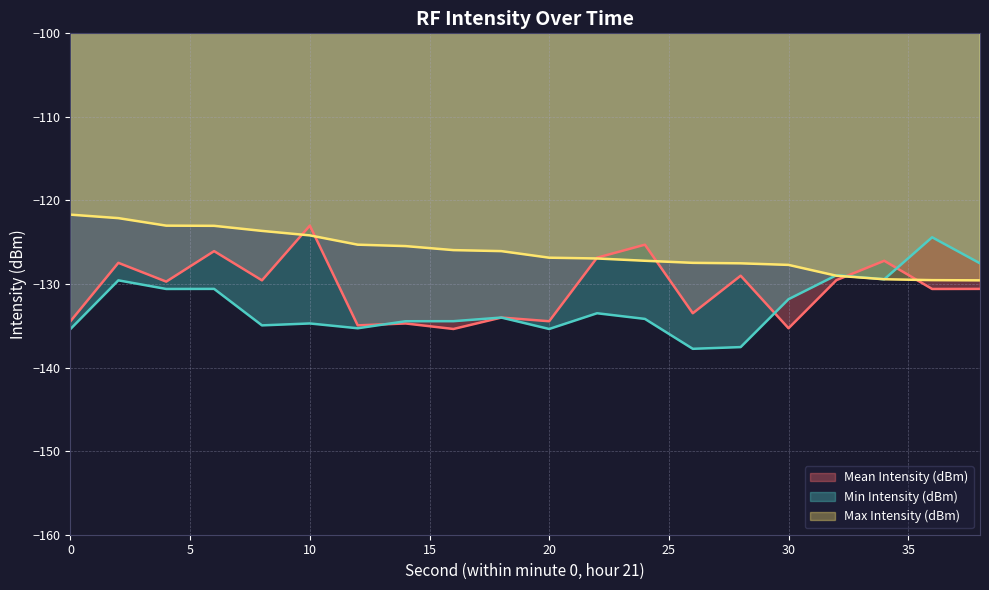

How many lines are shown in the chart?

3